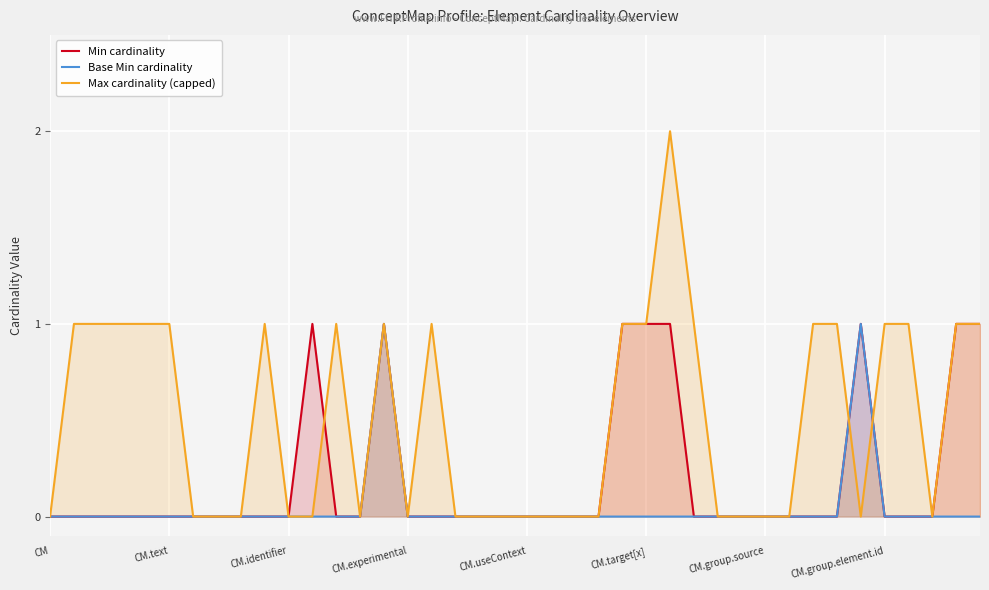

Between which two adjacent categories do Max cardinality (capped) and Base Min cardinality first intersect?

33 and 34